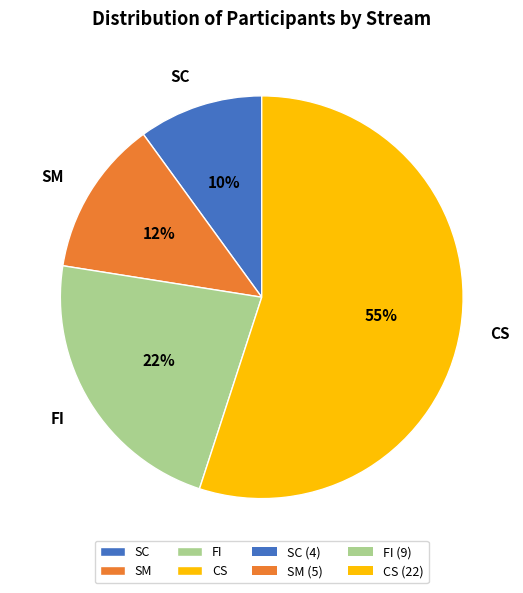

To the nearest percent, what percentage of the pie is SC?

10%